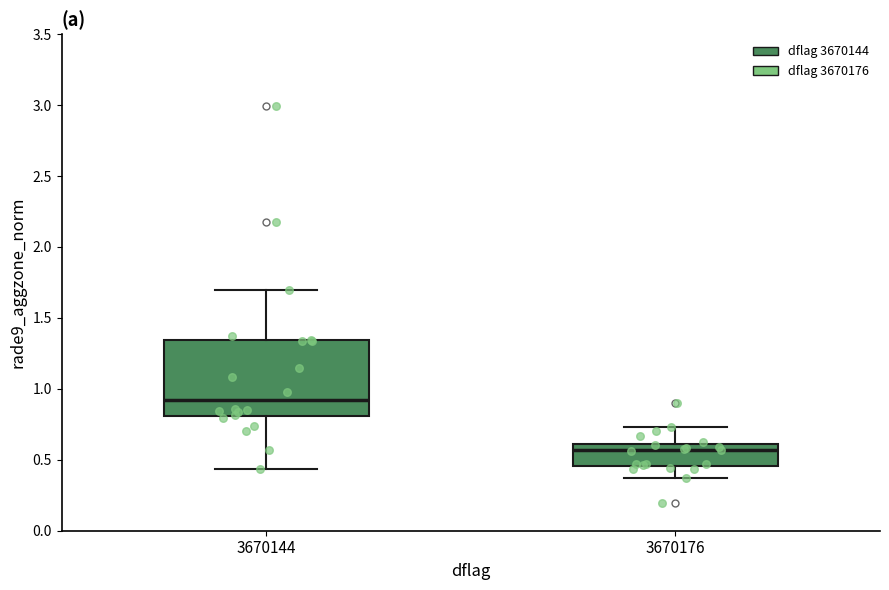

Reading left to right, read every box against the y-axis: the position of its median line, the range the box covers, and the ends of its whiskers. The values are not printed on the chart, so give them approximately, as read against the axis.

3670144: median 0.90, box 0.80 to 1.35, whiskers 0.45 to 1.70
3670176: median 0.55, box 0.45 to 0.60, whiskers 0.35 to 0.75